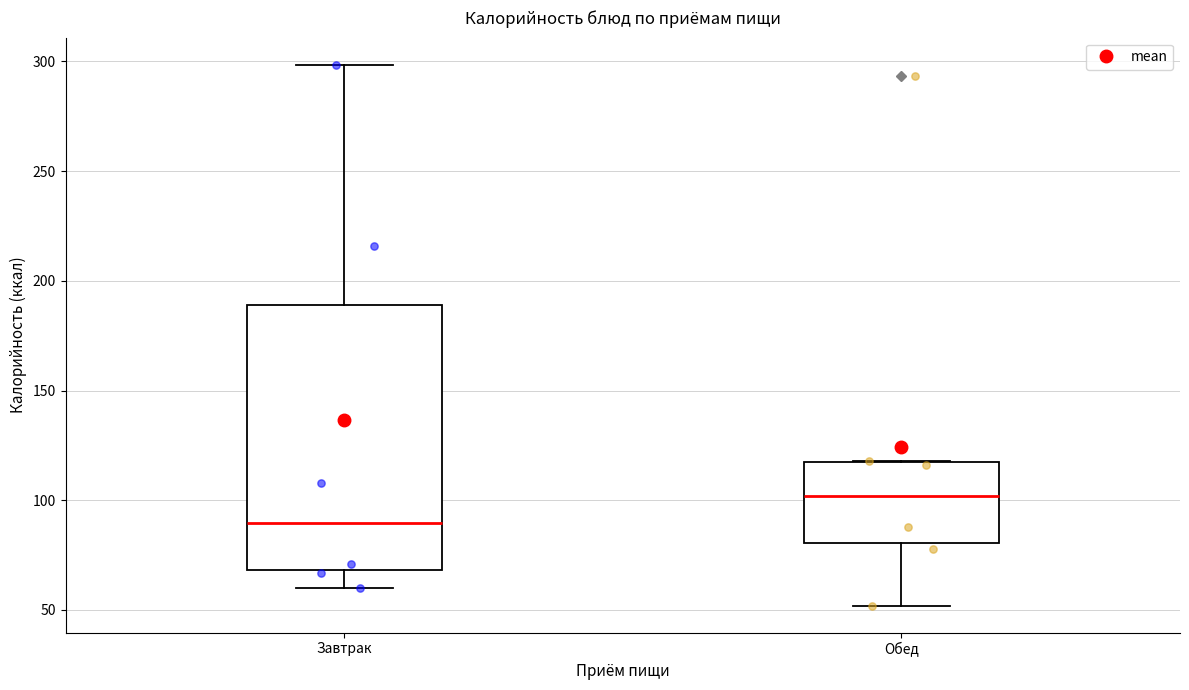

Reading left to right, read every box against the y-axis: the position of its median line, the range the box covers, and the ends of its whiskers. The values are not printed on the chart, so give them approximately, as read against the axis.

Завтрак: median 90, box 70 to 190, whiskers 60 to 300
Обед: median 100, box 80 to 120, whiskers 50 to 120